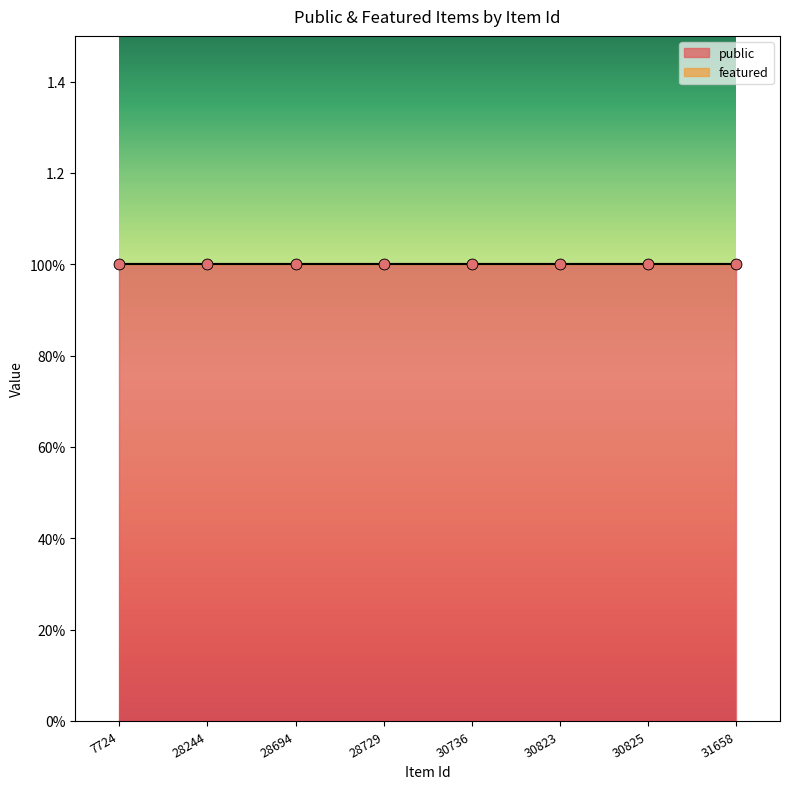

At how many categories does at least one series exceed 0?

8